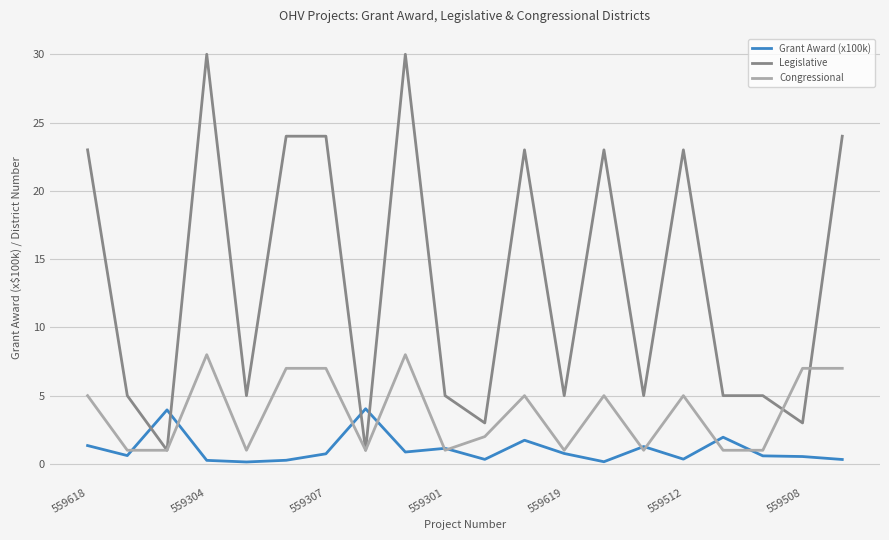

Which series has the largest range (max minus min)?

Legislative